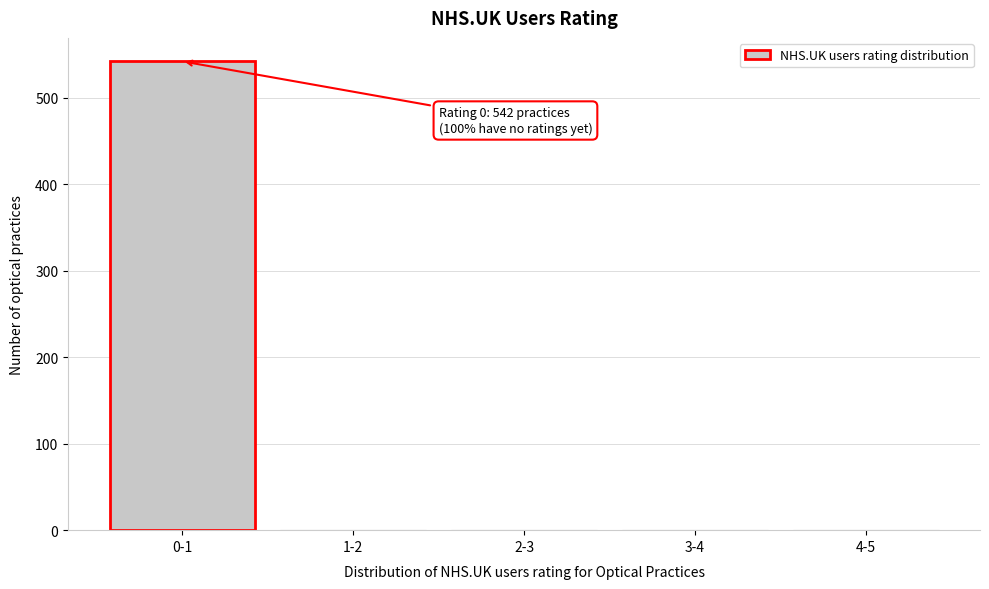

The value at 2-3 is -318. True or false?

False